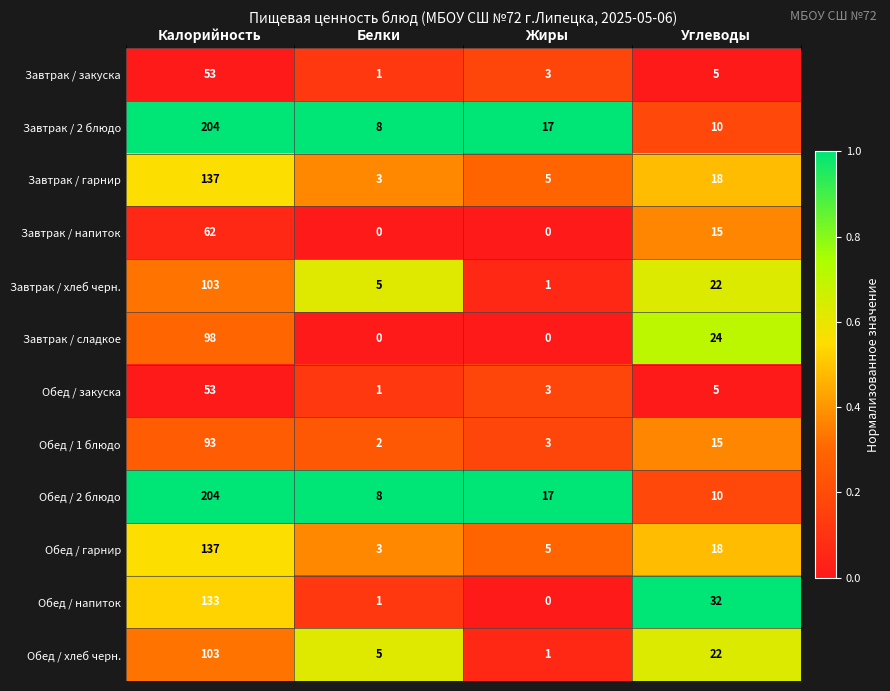

At which category is the sum across all series the highest?

Калорийность